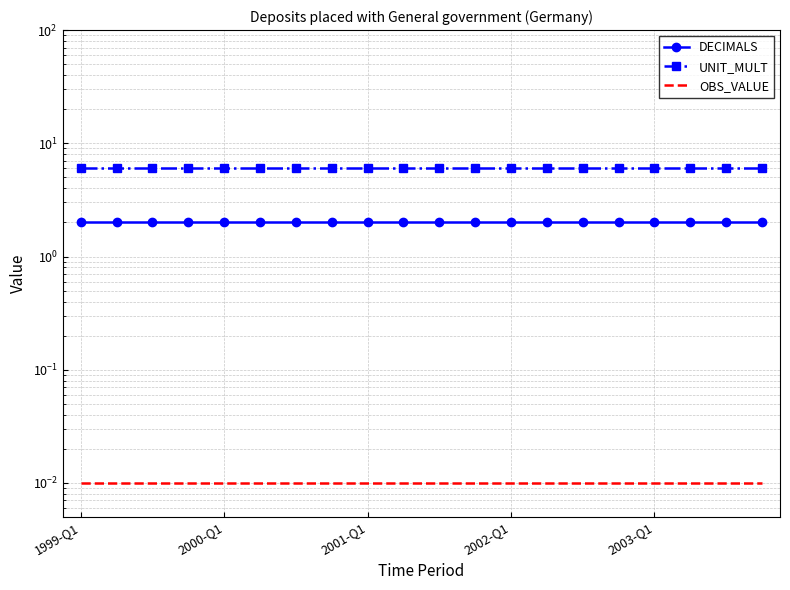

Rank the series by their average value, from highest to lowest.

UNIT_MULT, DECIMALS, OBS_VALUE